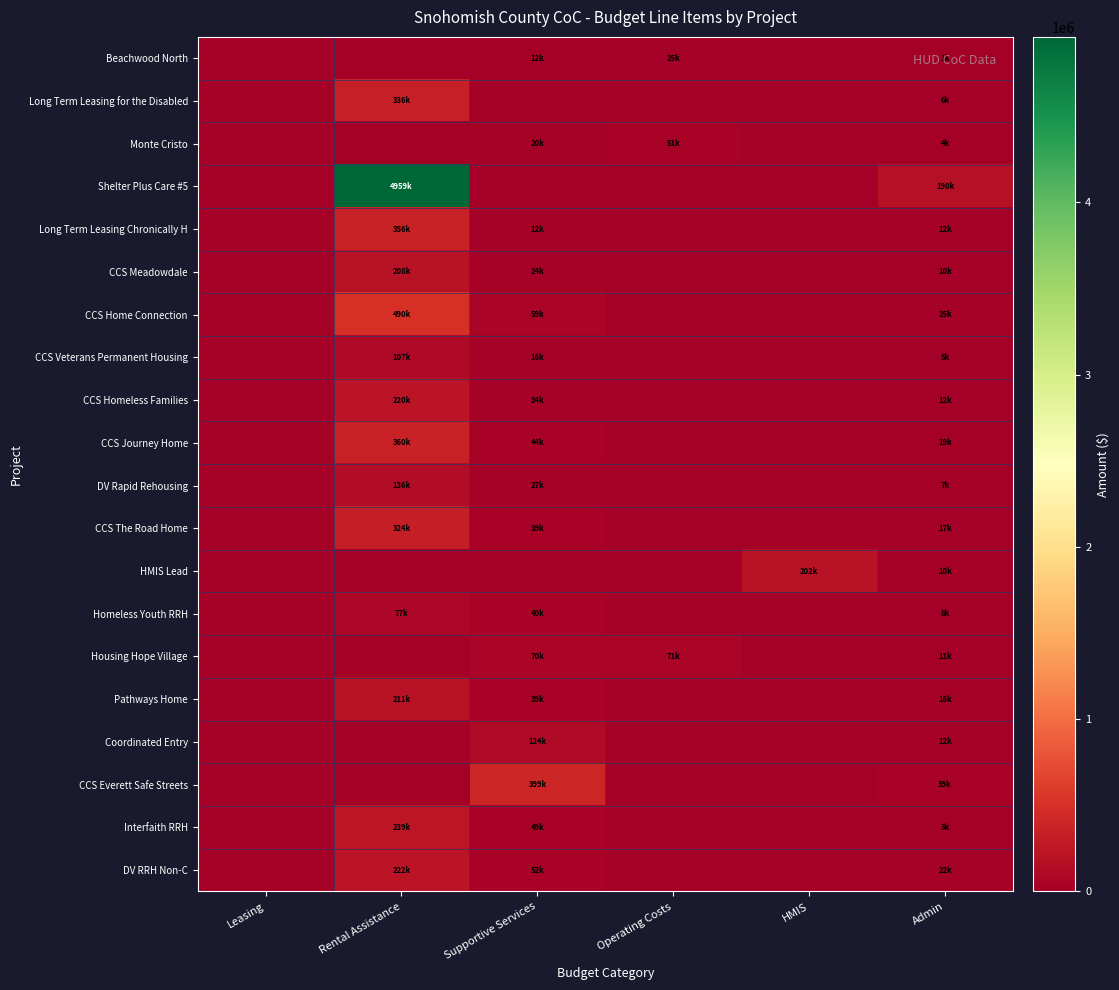

Which has a higher value, Leasing or Operating Costs?

Operating Costs